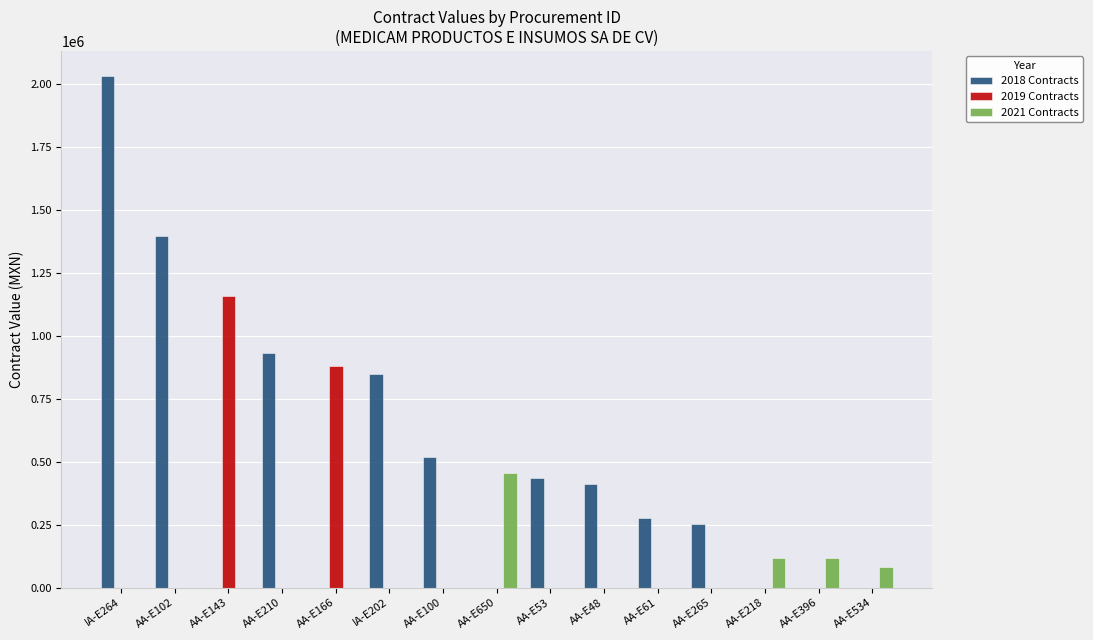

What is the average value of the 2019 Contracts series?

135846.1